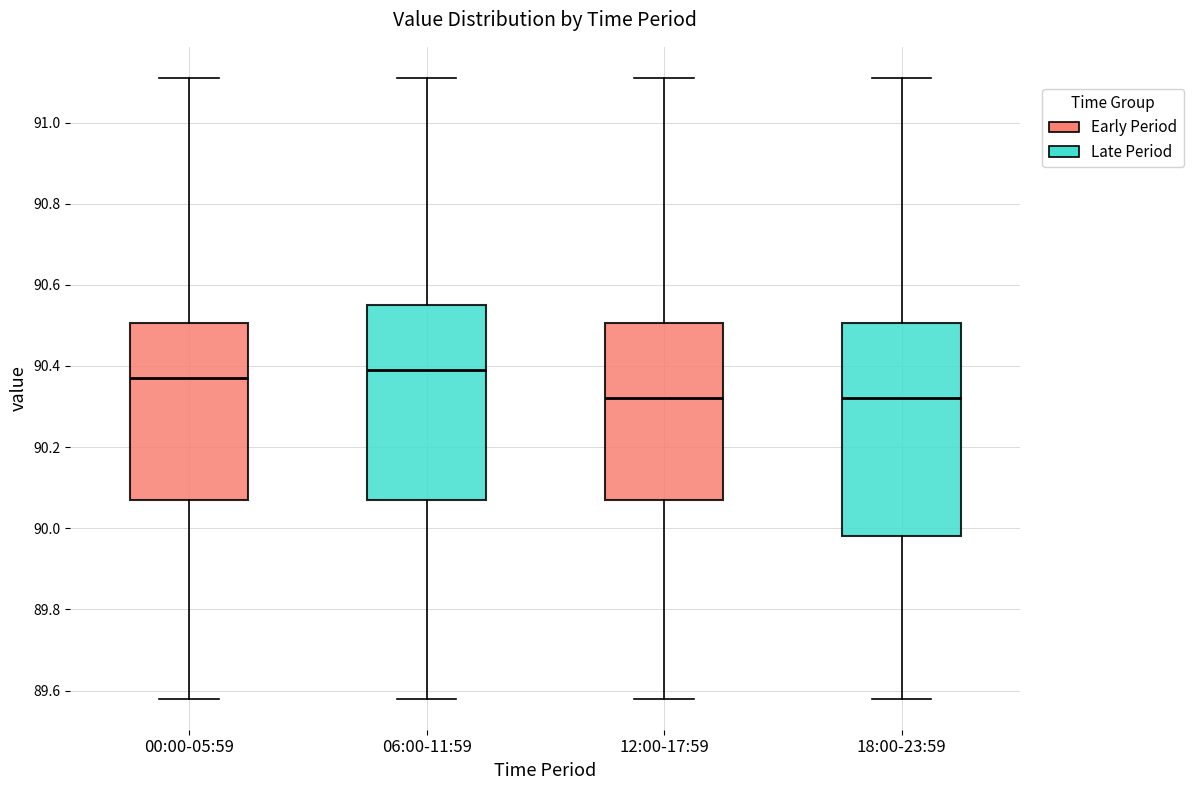

Reading left to right, read every box against the y-axis: the position of its median line, the range the box covers, and the ends of its whiskers. The values are not printed on the chart, so give them approximately, as read against the axis.

00:00-05:59: median 90.38, box 90.08 to 90.50, whiskers 89.58 to 91.12
06:00-11:59: median 90.40, box 90.08 to 90.56, whiskers 89.58 to 91.12
12:00-17:59: median 90.32, box 90.08 to 90.50, whiskers 89.58 to 91.12
18:00-23:59: median 90.32, box 89.98 to 90.50, whiskers 89.58 to 91.12